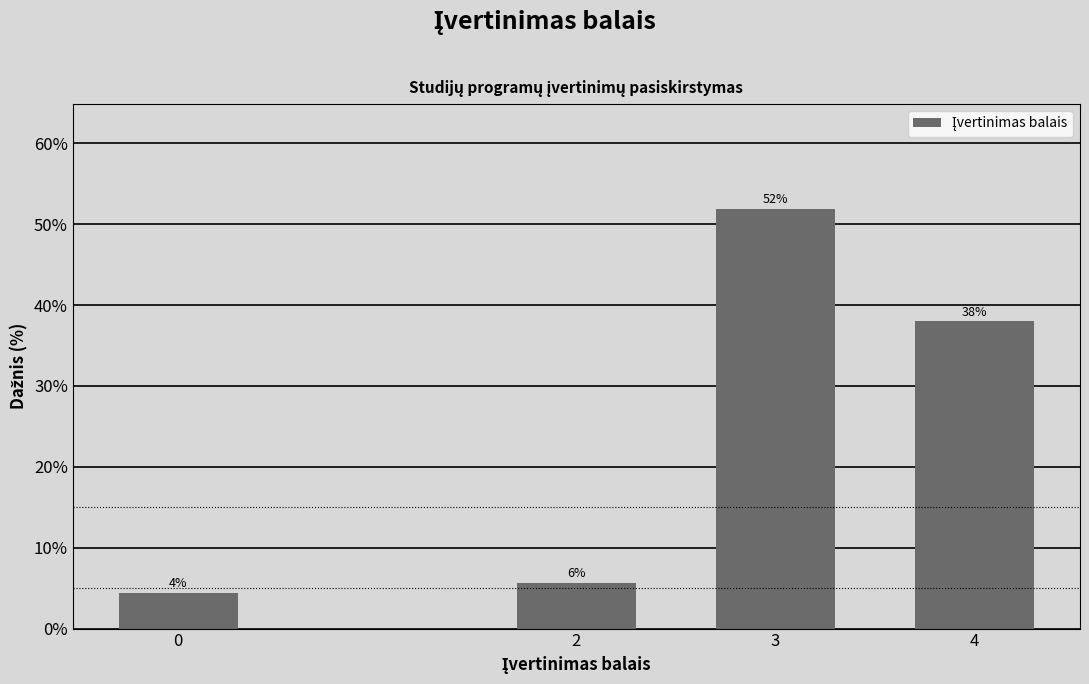

What is the maximum value shown in the chart?

51.9